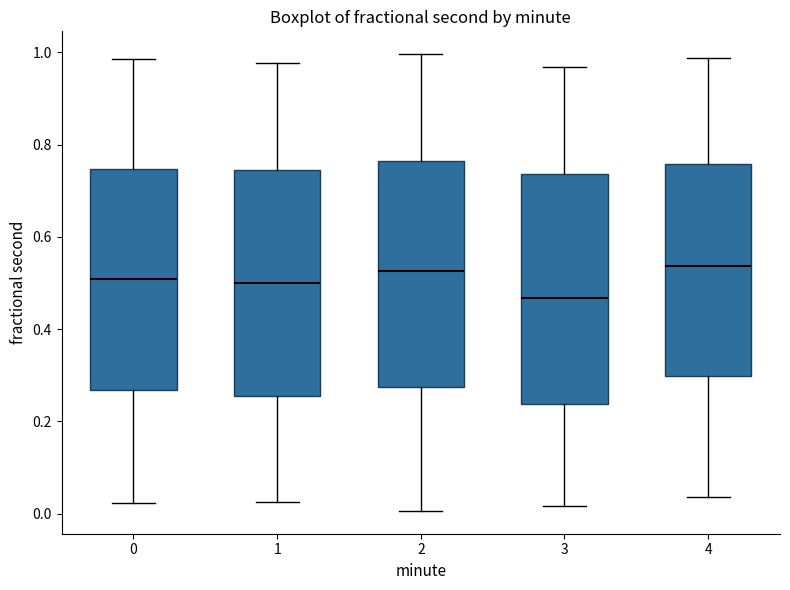

Where is the upper edge of the box at x = 0 on the y-axis? The values are not printed on the chart, so give them approximately, as read against the axis.

0.74